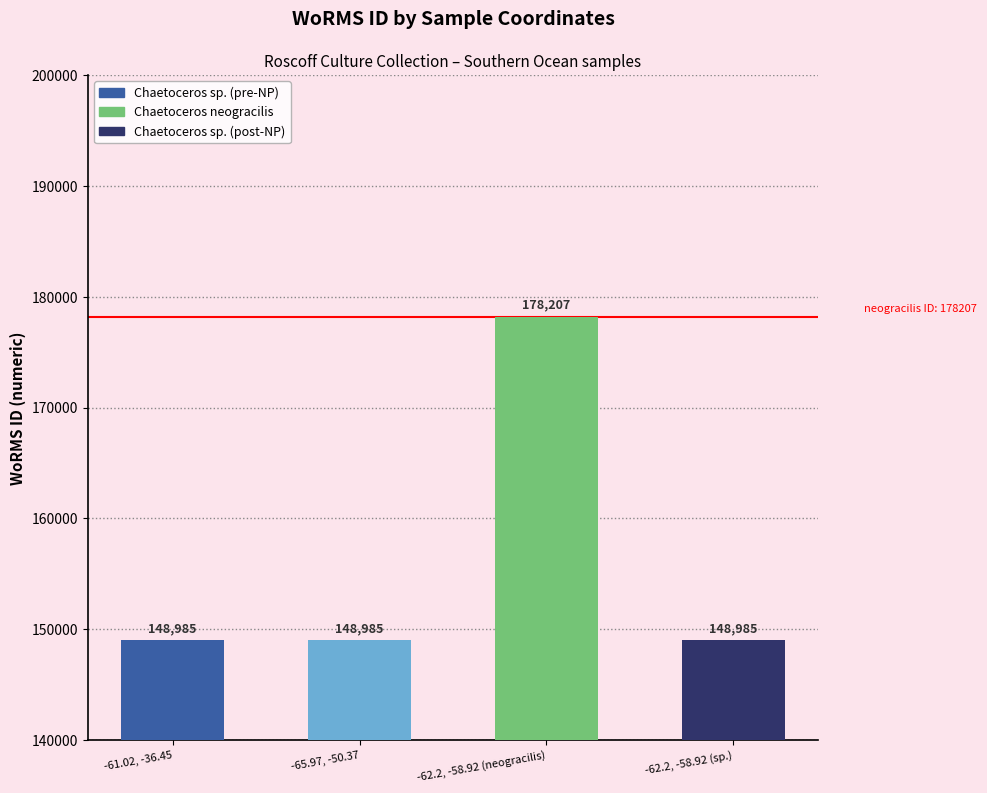

How many bars are there in total?

4